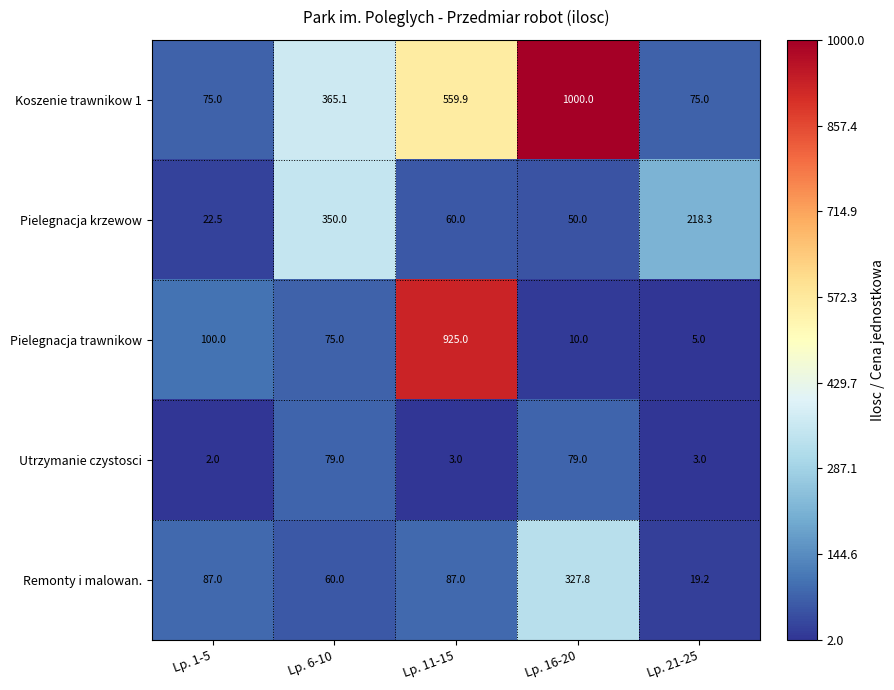

The Remonty i malowan. series shows 97.7 at Lp. 6-10. True or false?

False